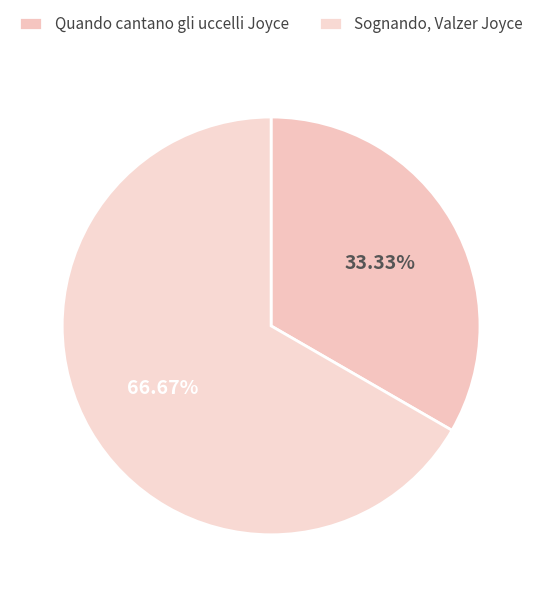

What is the total percentage of Sognando, Valzer Joyce and Quando cantano gli uccelli Joyce?

100.0%